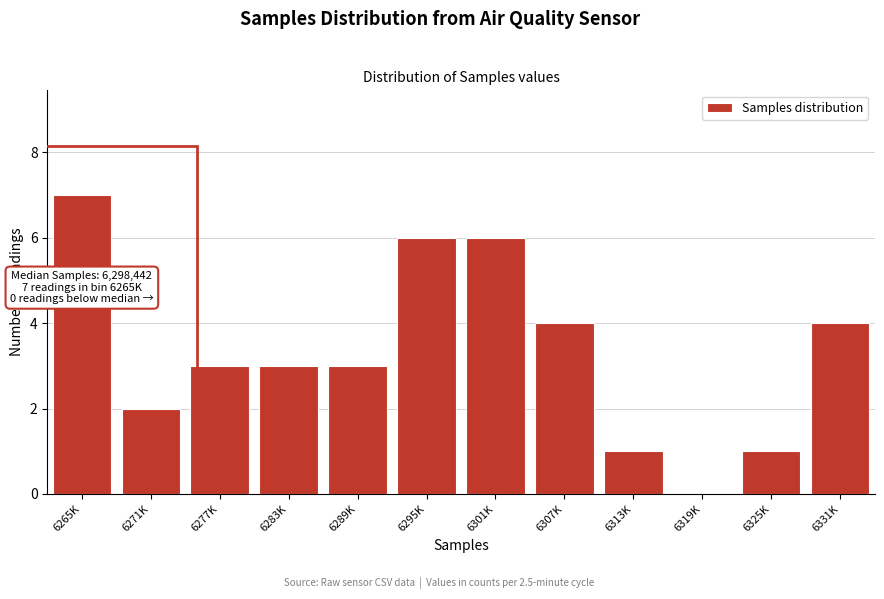

Reading left to right, transcribe all the data shown in this chart.

6265K=7	6271K=2	6277K=3	6283K=3	6289K=3	6295K=6	6301K=6	6307K=4	6313K=1	6319K=0	6325K=1	6331K=4